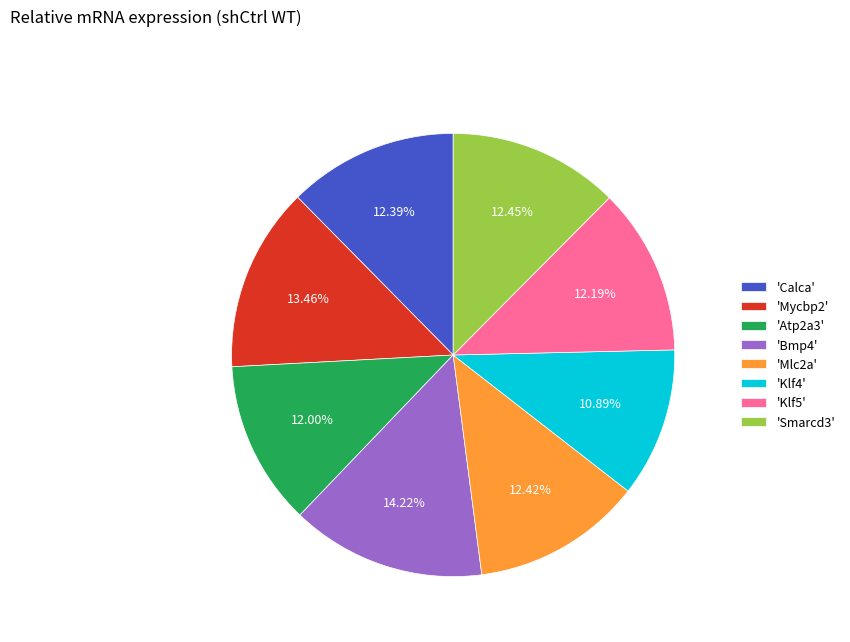

Is the sum of 'Calca' and 'Mycbp2' greater than half?

No